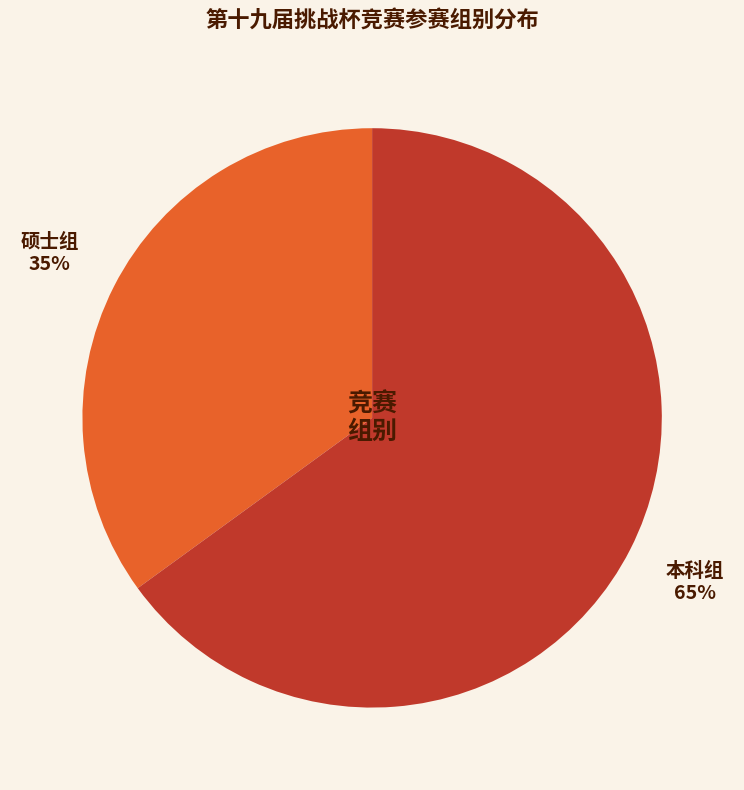

To the nearest percent, what portion does 硕士组 represent?

35%